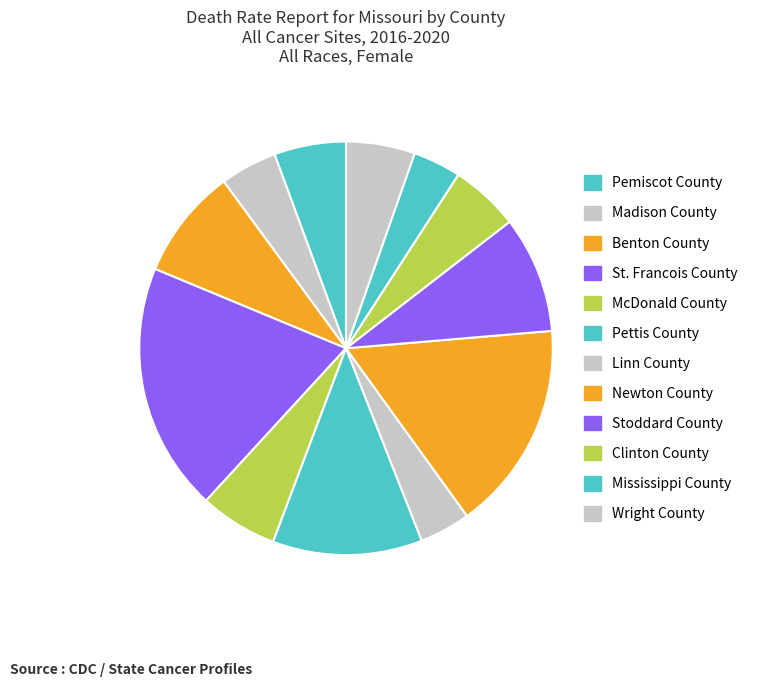

Count the number of slices in the pie.

12